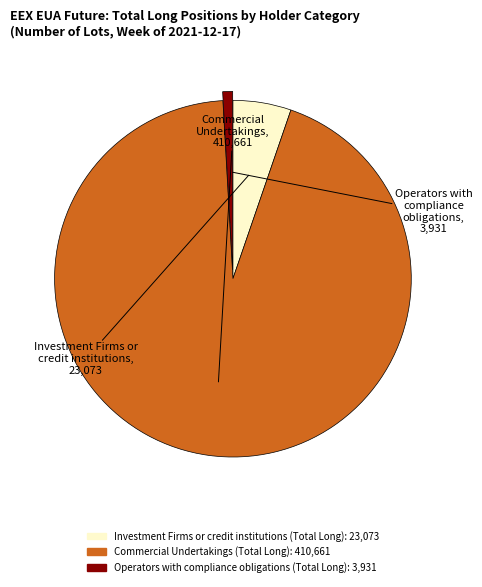

Which category accounts for the majority?

Commercial Undertakings (Total Long)